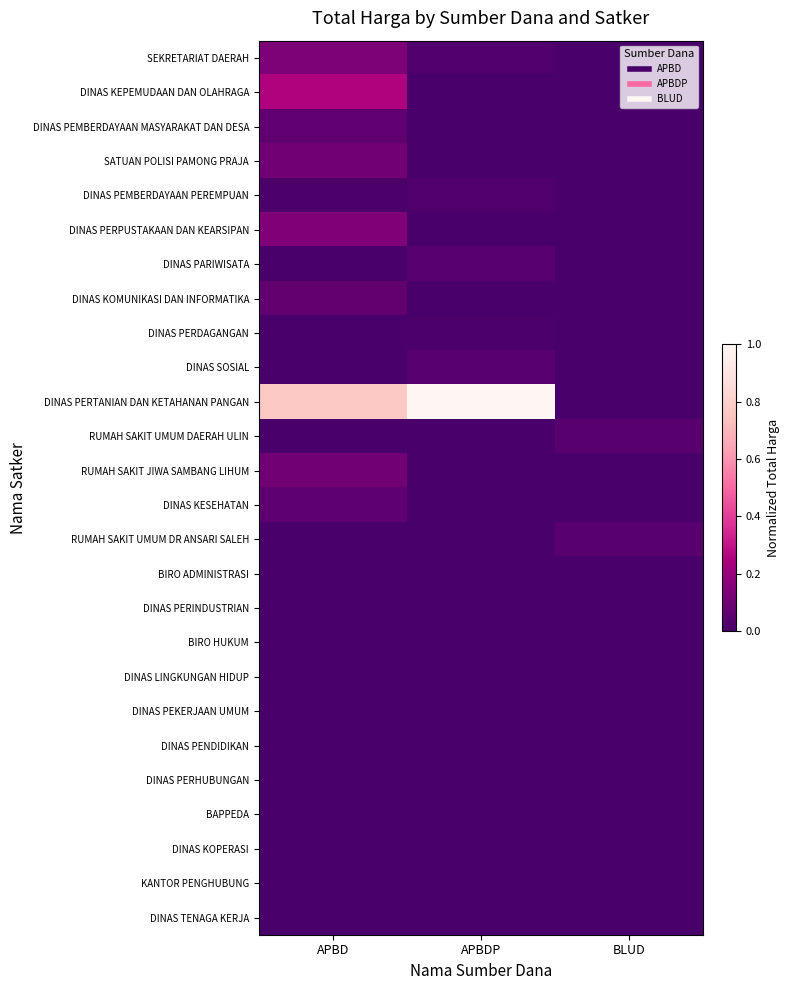

How many categories are shown in the chart?

3